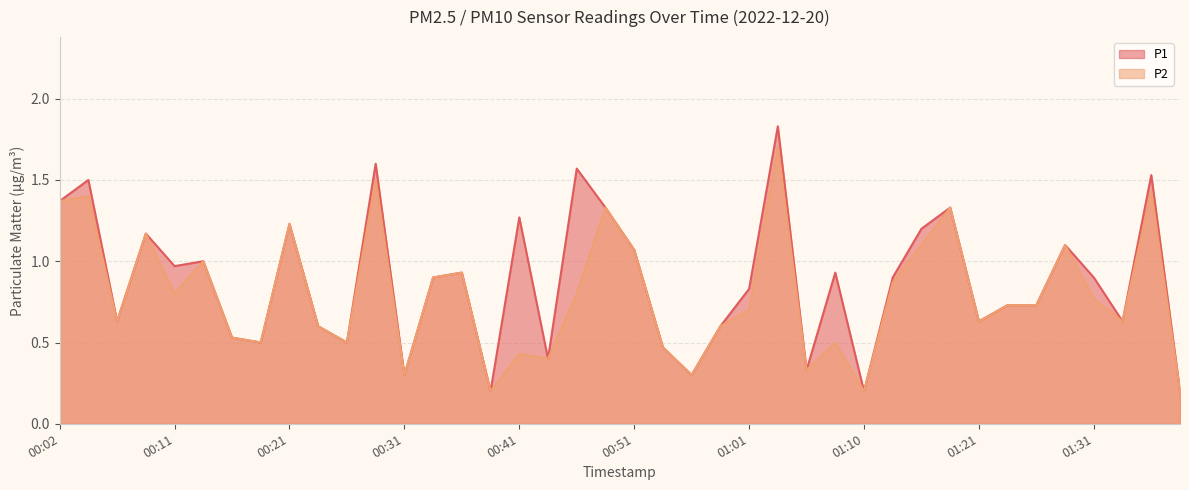

True or false: P1 has a value of 0.9 at 01:08.

True